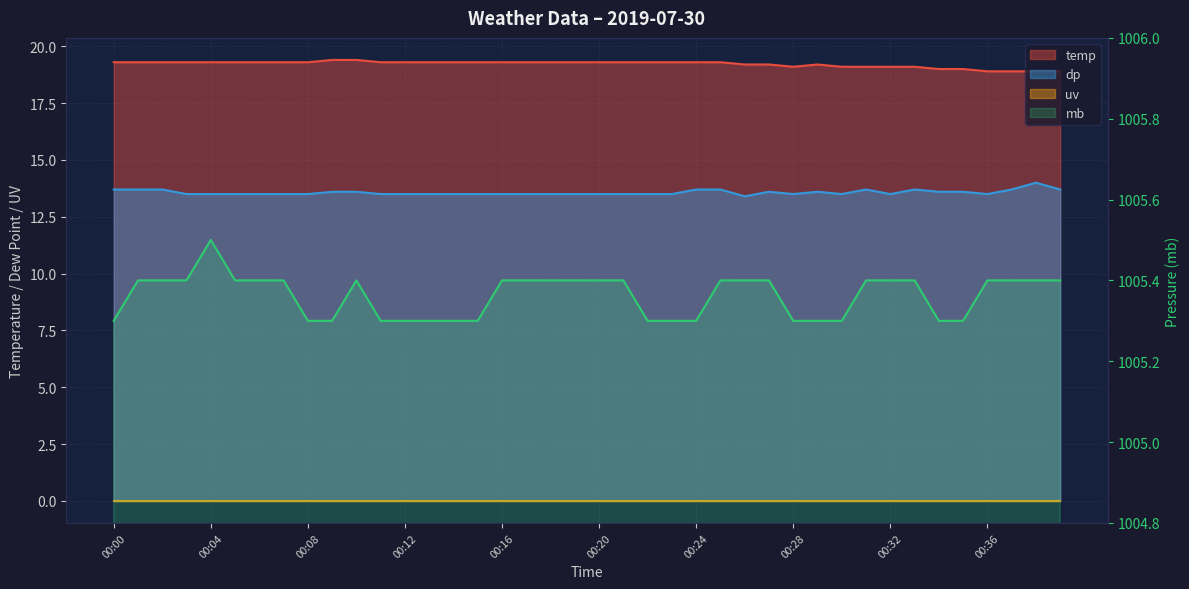

True or false: temp has more than 2 interior local peaks.

False